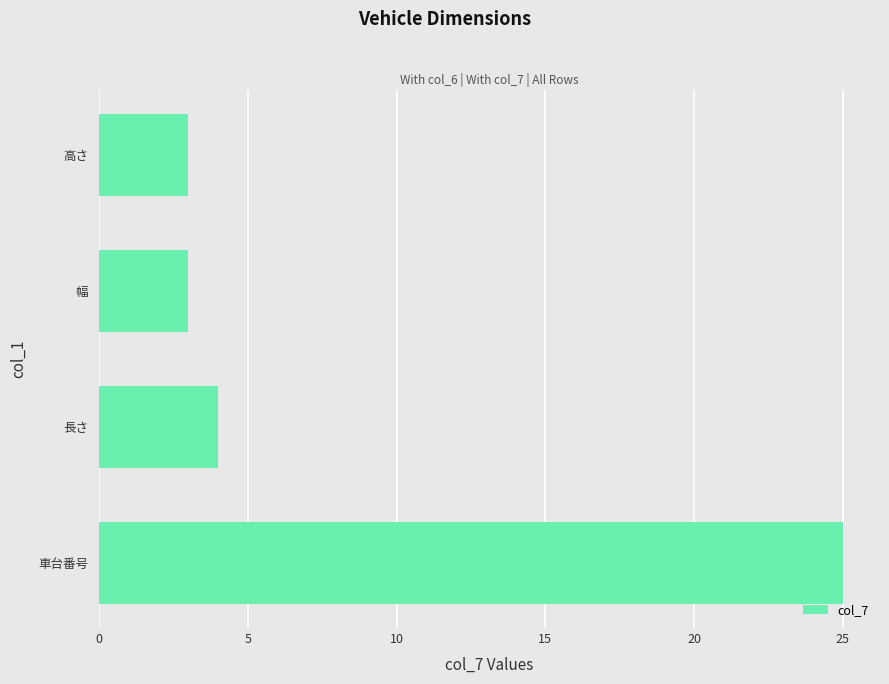

What is the difference between the maximum and minimum values?

22